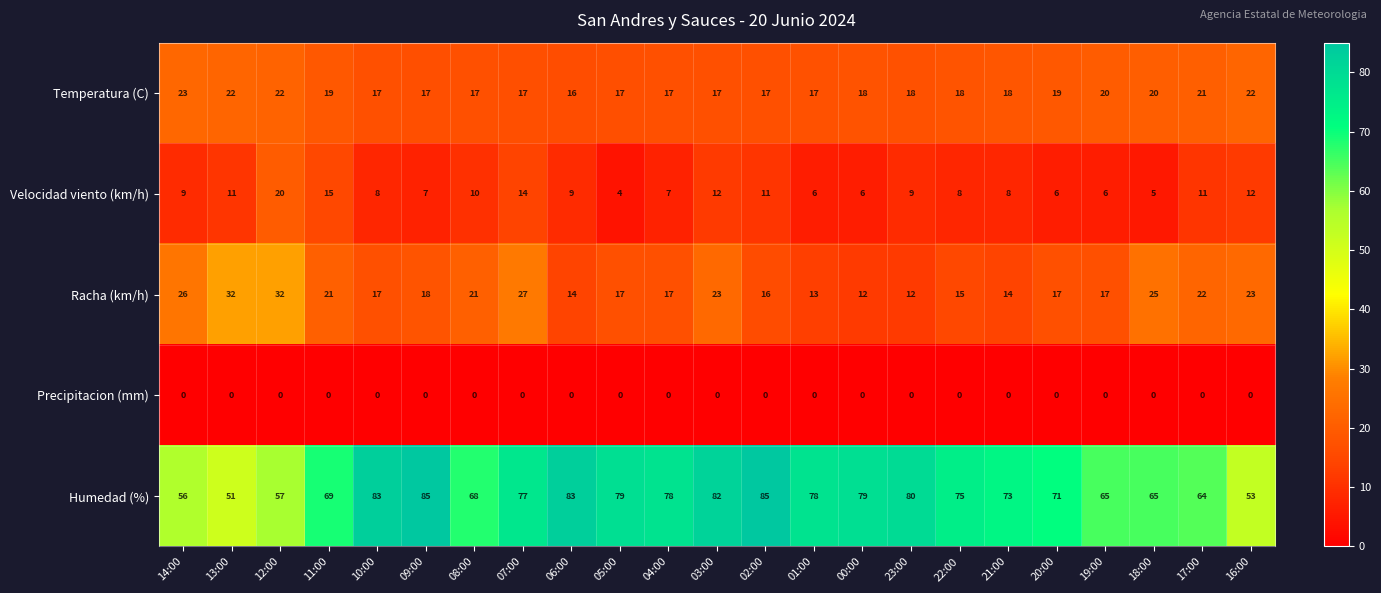

At which label does Humedad (%) reach its minimum?

13:00